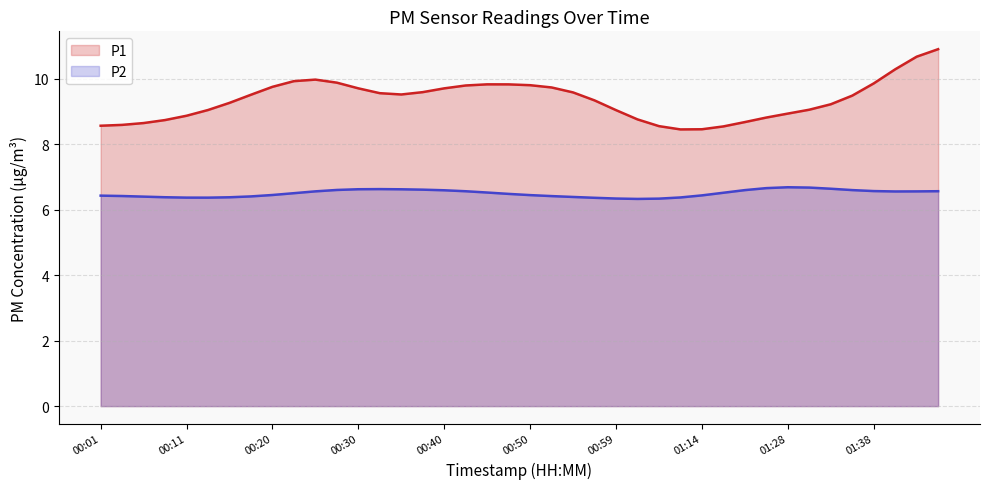

At 01:28, list the series in order from largest to smallest.

P1, P2